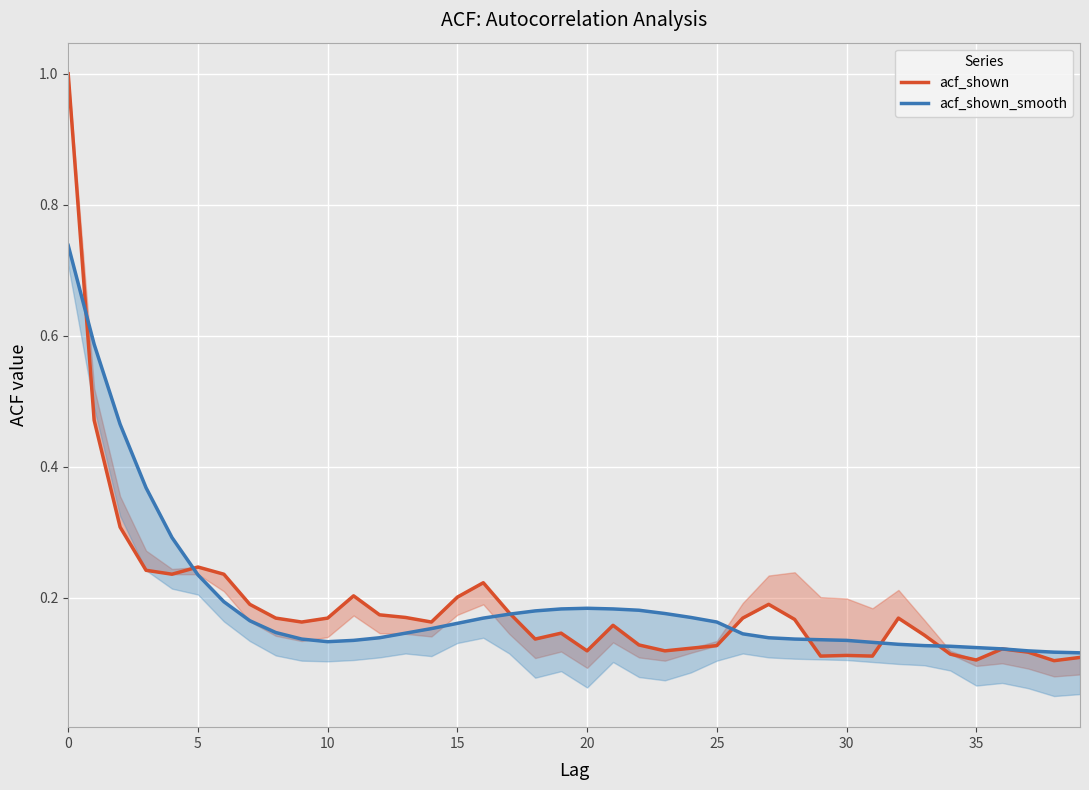

Count the acf_shown_smooth values in the range 0 to 1.

40